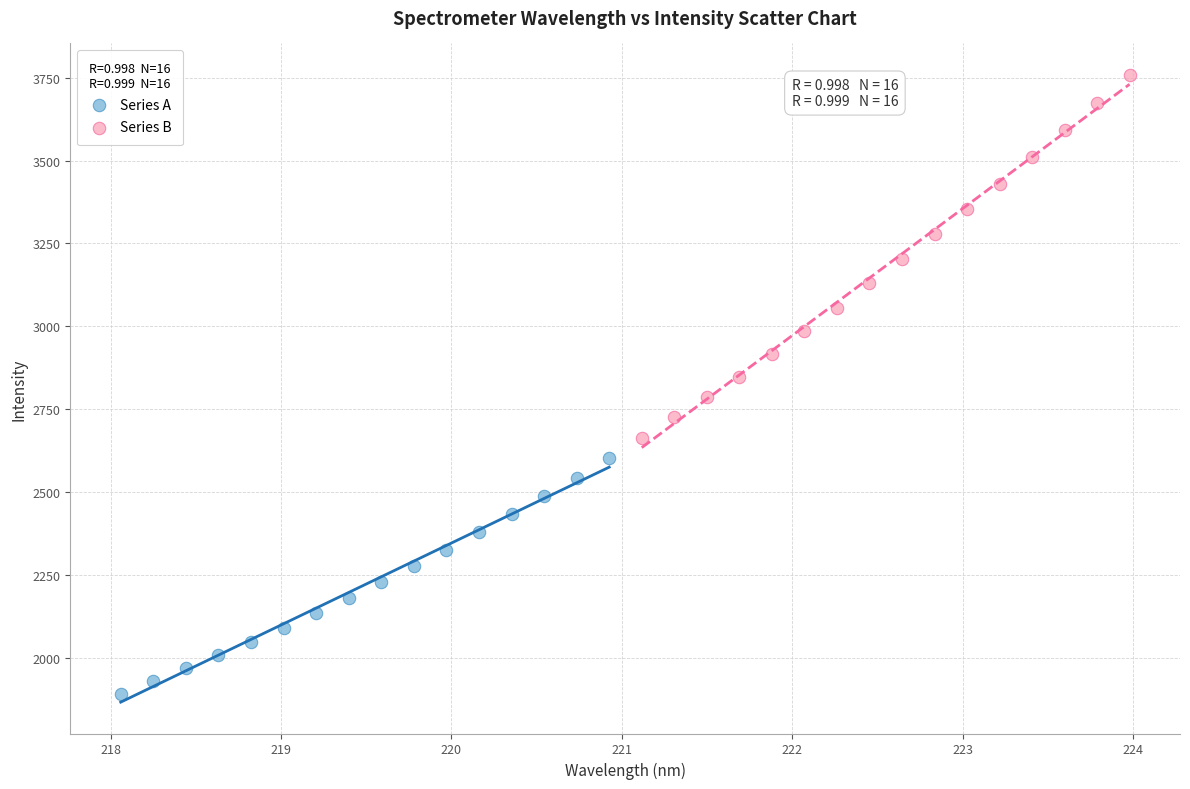

Which series contains the highest Y value?

Series B